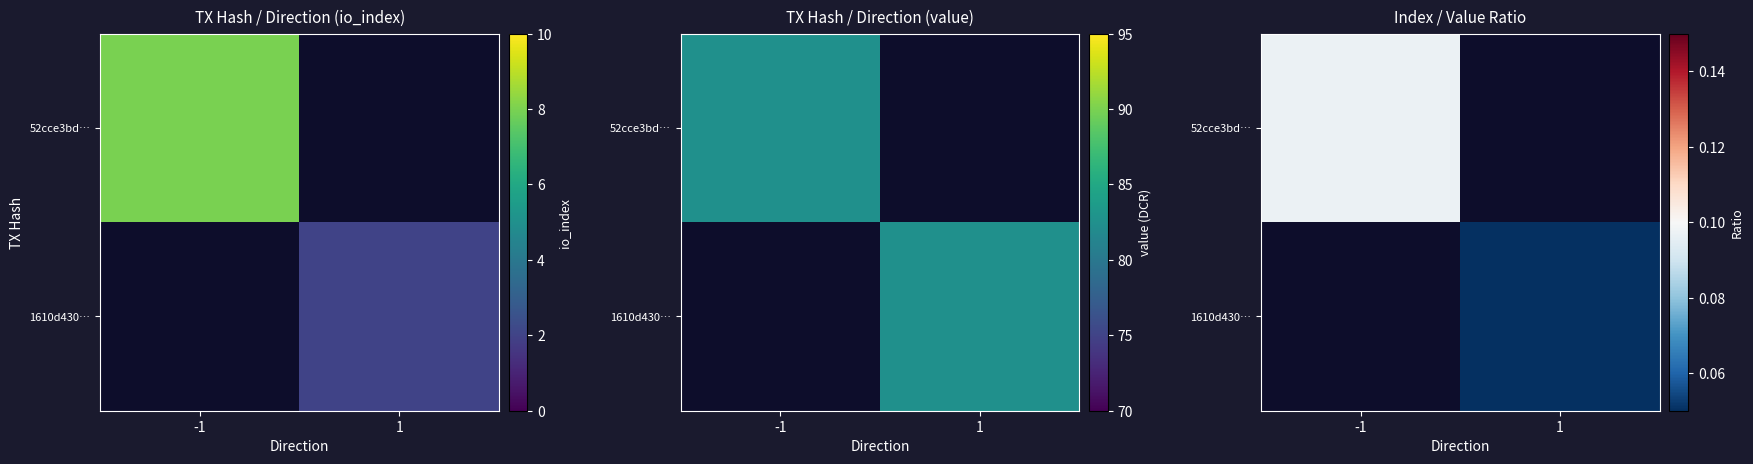

What is the maximum value shown in the chart?

0.1